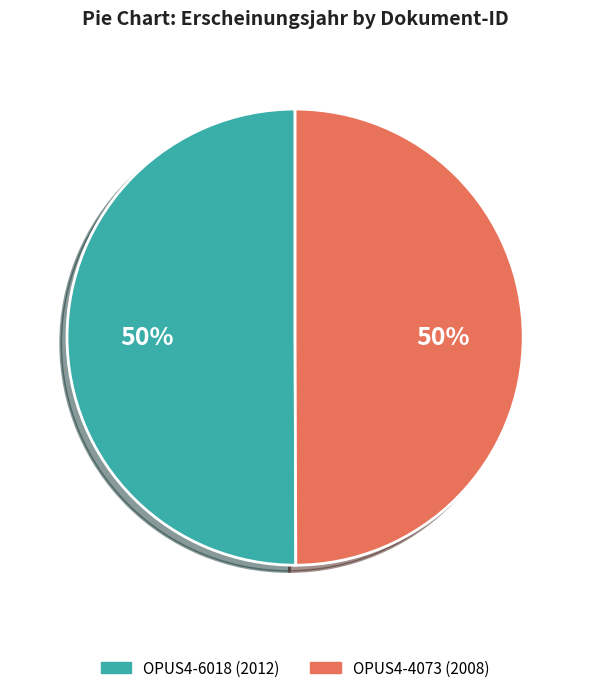

Approximately how many times larger is the value at OPUS4-6018 compared to OPUS4-4073?

1.0